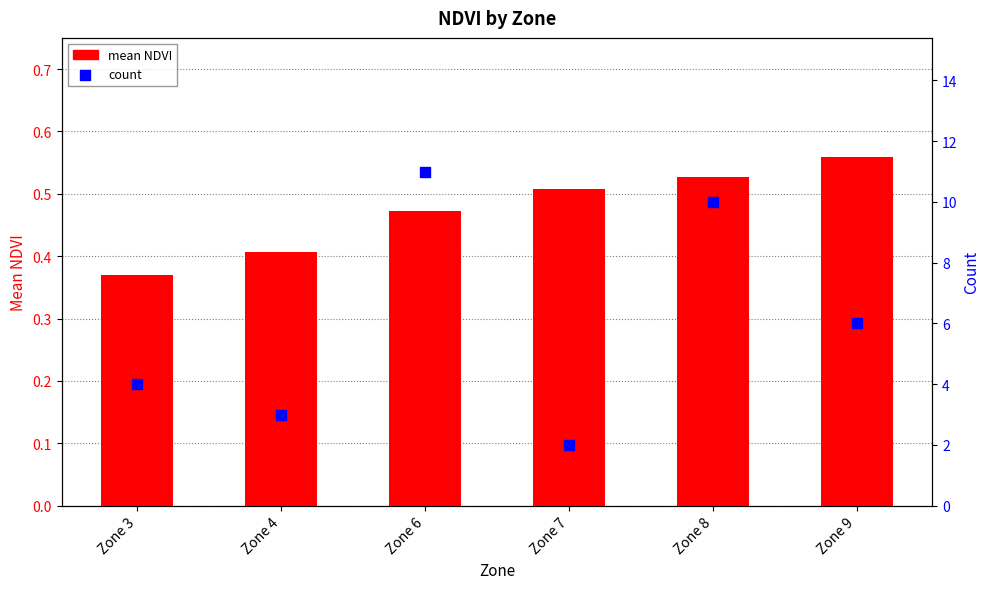

Which series contains the lowest Y value?

mean NDVI